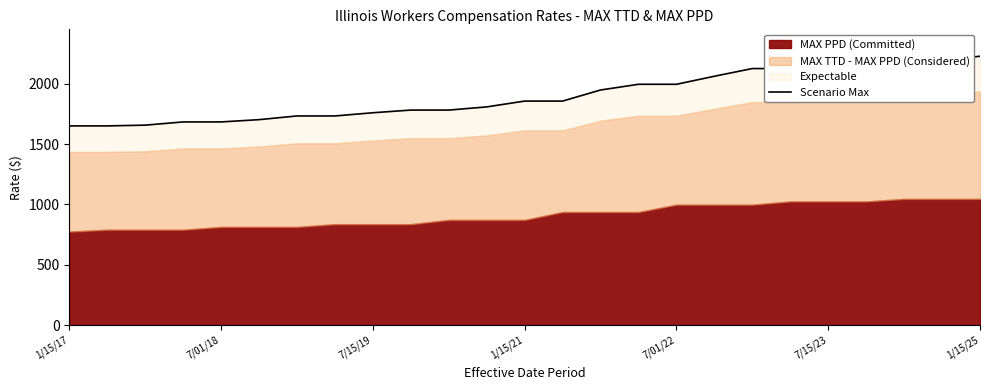

What is the average value?

1900.5